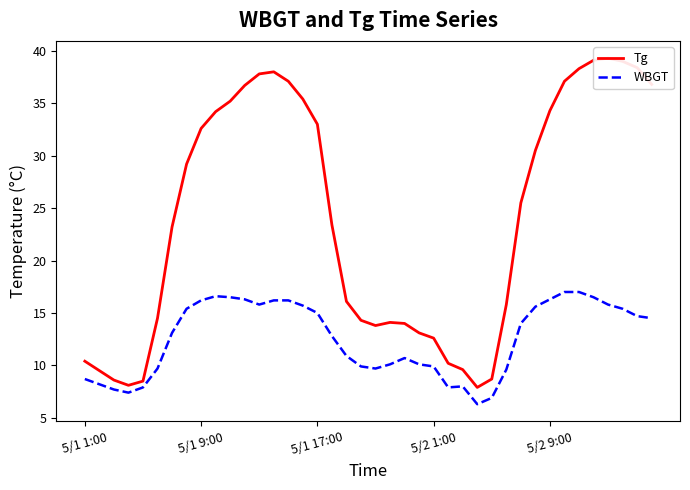

Reading right to left, what are all the values shown in this chart?

Tg: 36.8	38.4	39.0	39.3	39.1	38.3	37.1	34.3	30.5	25.5	15.8	8.7	7.9	9.6	10.2	12.6	13.1	14.0	14.1	13.8	14.3	16.1	23.4	33.0	35.4	37.1	38.0	37.8	36.7	35.2	34.2	32.6	29.2	23.2	14.5	8.5	8.1	8.6	9.5	10.4
WBGT: 14.5	14.7	15.4	15.8	16.5	17.0	17.0	16.3	15.6	14.0	9.6	6.9	6.3	8.0	7.9	9.9	10.1	10.7	10.1	9.7	9.9	10.9	12.8	15.0	15.7	16.2	16.2	15.8	16.3	16.5	16.6	16.2	15.4	13.1	9.7	7.9	7.4	7.7	8.2	8.7